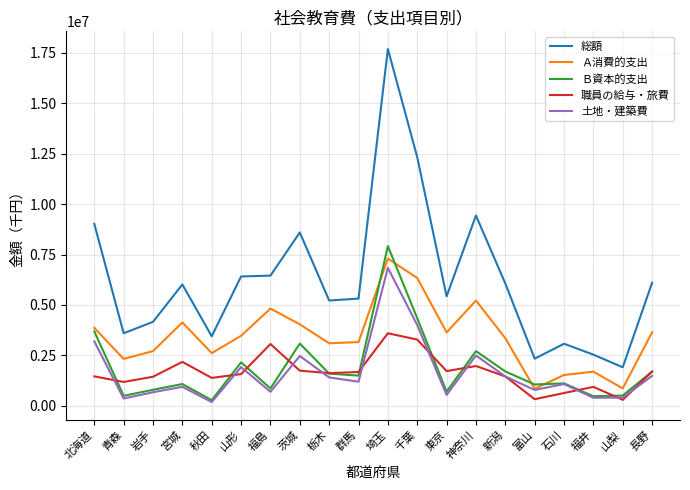

Count the number of data series in this chart.

5